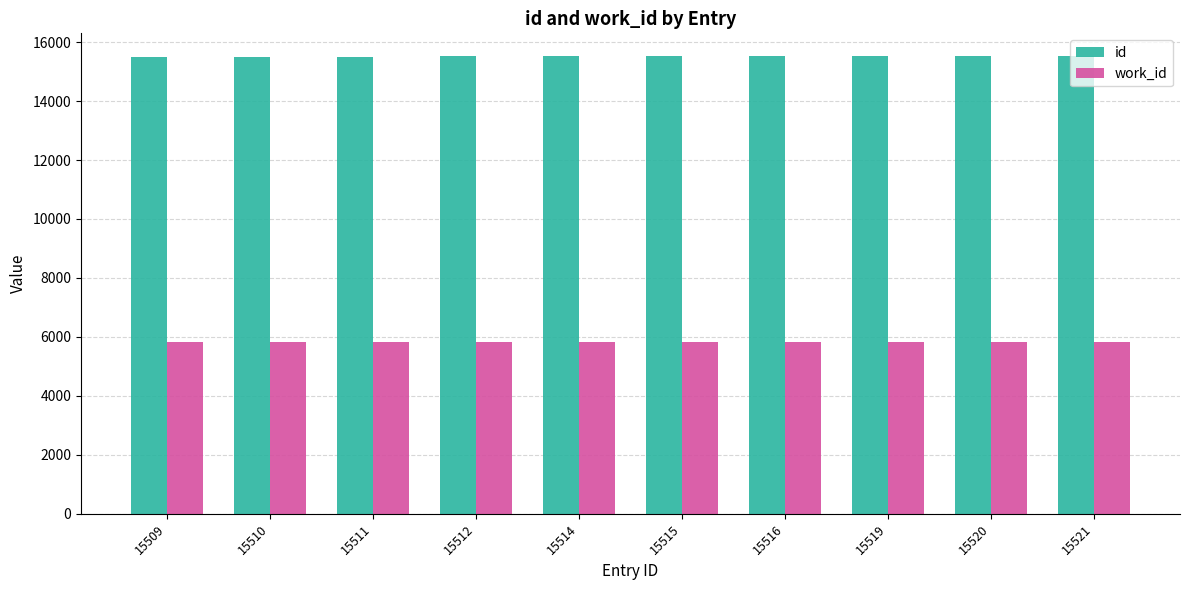

What is the highest value of the work_id series?

5813